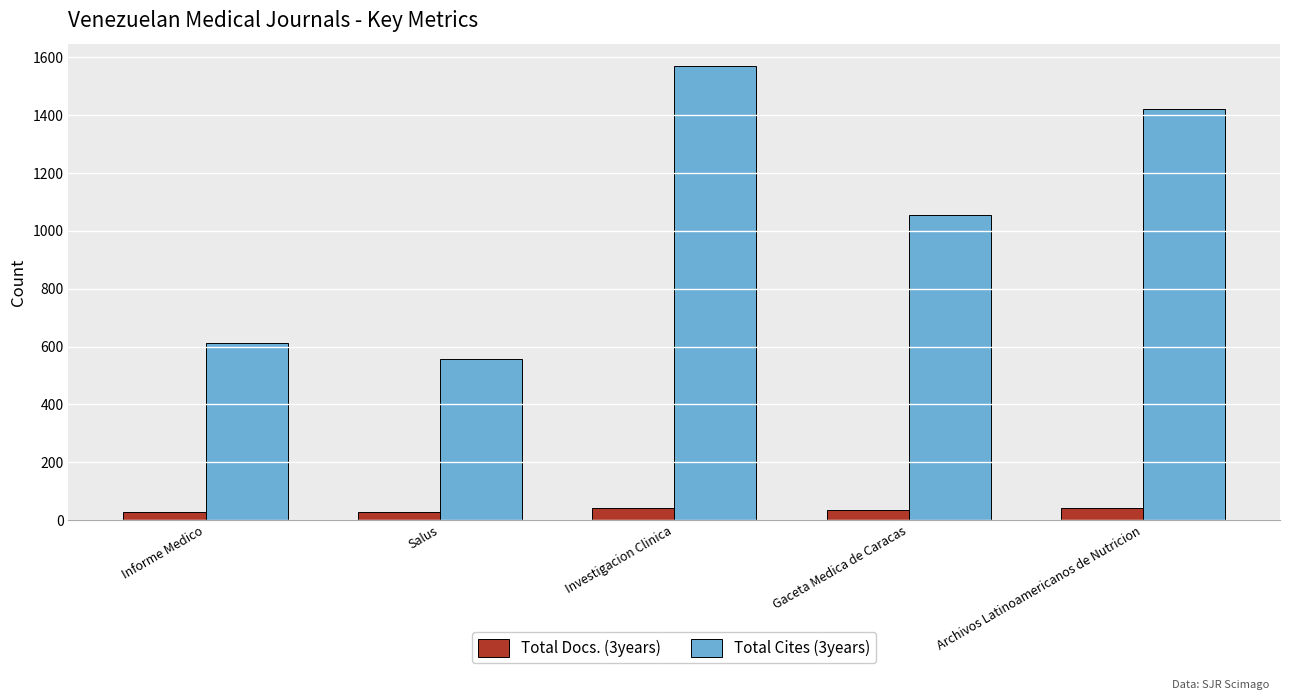

How many data points in Total Docs. (3years) are less than 34?

2